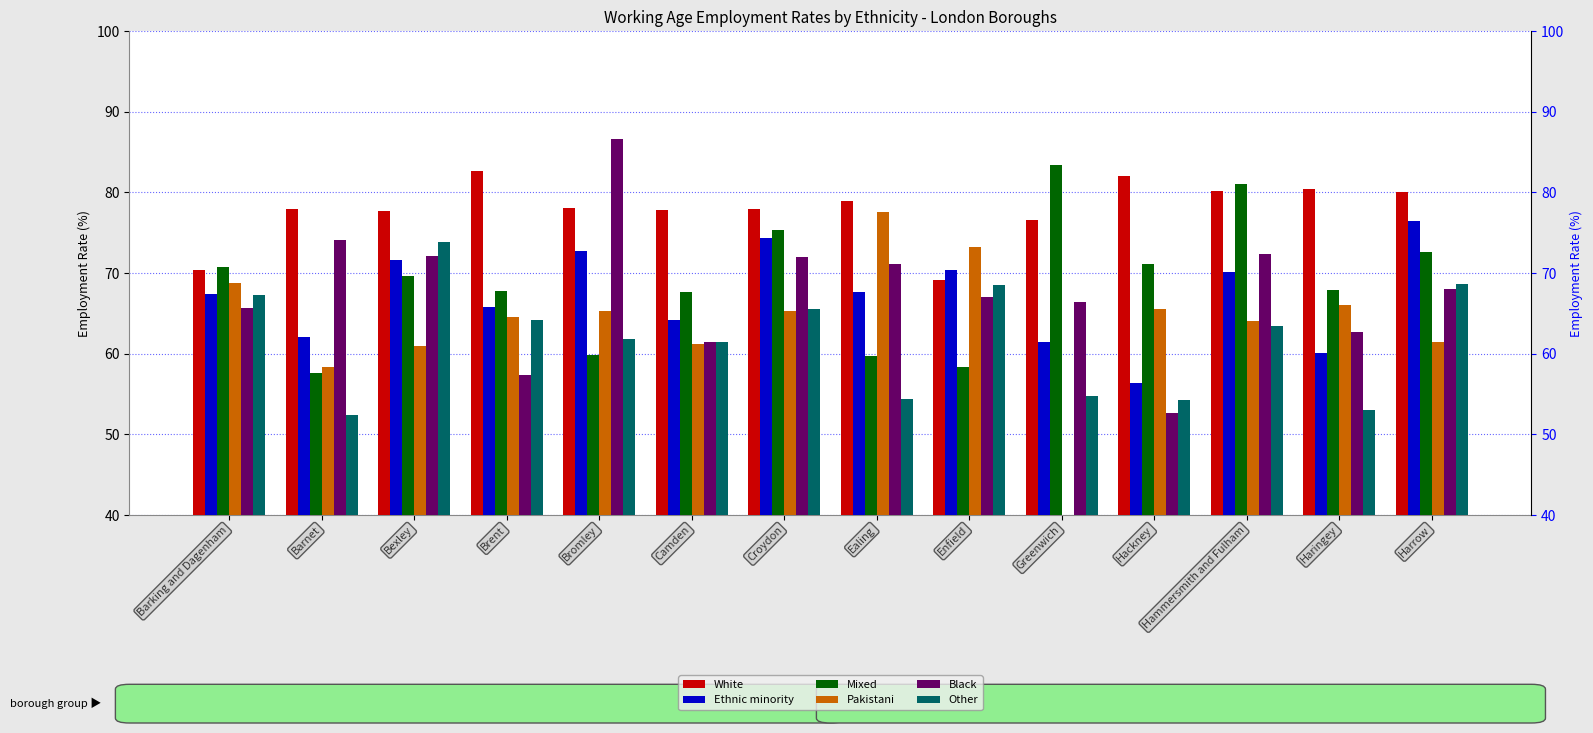

Reading left to right, transcribe all the data shown in this chart.

White: Barking and Dagenham=70.4	Barnet=77.9	Bexley=77.7	Brent=82.6	Bromley=78.1	Camden=77.8	Croydon=78.0	Ealing=79.0	Enfield=69.1	Greenwich=76.6	Hackney=82.0	Hammersmith and Fulham=80.2	Haringey=80.4	Harrow=80.1
Ethnic minority: Barking and Dagenham=67.4	Barnet=62.1	Bexley=71.6	Brent=65.8	Bromley=72.7	Camden=64.2	Croydon=74.3	Ealing=67.6	Enfield=70.4	Greenwich=61.5	Hackney=56.4	Hammersmith and Fulham=70.1	Haringey=60.1	Harrow=76.4
Mixed: Barking and Dagenham=70.7	Barnet=57.6	Bexley=69.6	Brent=67.8	Bromley=59.8	Camden=67.6	Croydon=75.4	Ealing=59.7	Enfield=58.4	Greenwich=83.4	Hackney=71.1	Hammersmith and Fulham=81.0	Haringey=67.9	Harrow=72.6
Pakistani: Barking and Dagenham=68.8	Barnet=58.4	Bexley=61.0	Brent=64.5	Bromley=65.3	Camden=61.2	Croydon=65.3	Ealing=77.6	Enfield=73.2	Greenwich=35.0	Hackney=65.6	Hammersmith and Fulham=64.1	Haringey=66.0	Harrow=61.4
Black: Barking and Dagenham=65.7	Barnet=74.1	Bexley=72.1	Brent=57.4	Bromley=86.6	Camden=61.5	Croydon=72.0	Ealing=71.1	Enfield=67.0	Greenwich=66.4	Hackney=52.7	Hammersmith and Fulham=72.4	Haringey=62.7	Harrow=68.0
Other: Barking and Dagenham=67.3	Barnet=52.4	Bexley=73.9	Brent=64.2	Bromley=61.8	Camden=61.5	Croydon=65.6	Ealing=54.4	Enfield=68.5	Greenwich=54.8	Hackney=54.2	Hammersmith and Fulham=63.4	Haringey=53.0	Harrow=68.7